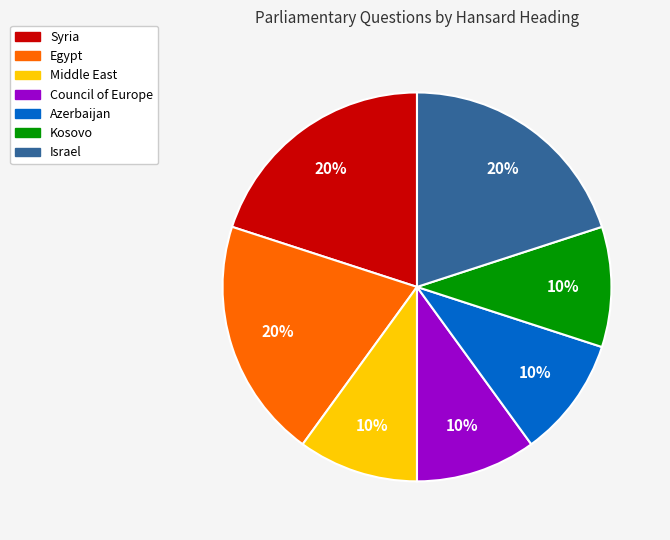

To the nearest percent, what is the difference between the largest and smallest slice percentages?

10%